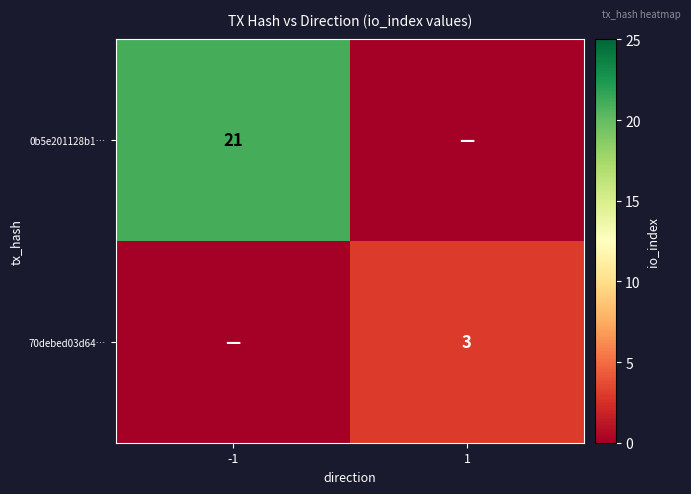

Is it true that 0b5e201128b1… equals 29 at -1?

False